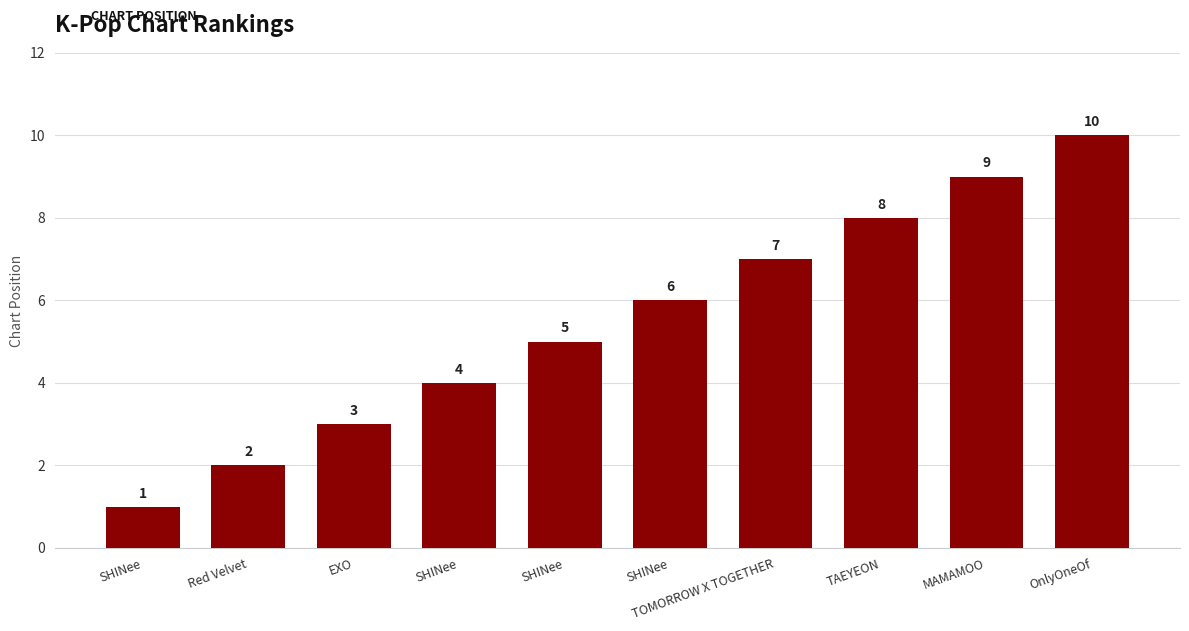

Reading right to left, extract all data points from this chart.

OnlyOneOf=10	MAMAMOO=9	TAEYEON=8	TOMORROW X TOGETHER=7	SHINee=6	SHINee=5	SHINee=4	EXO=3	Red Velvet=2	SHINee=1